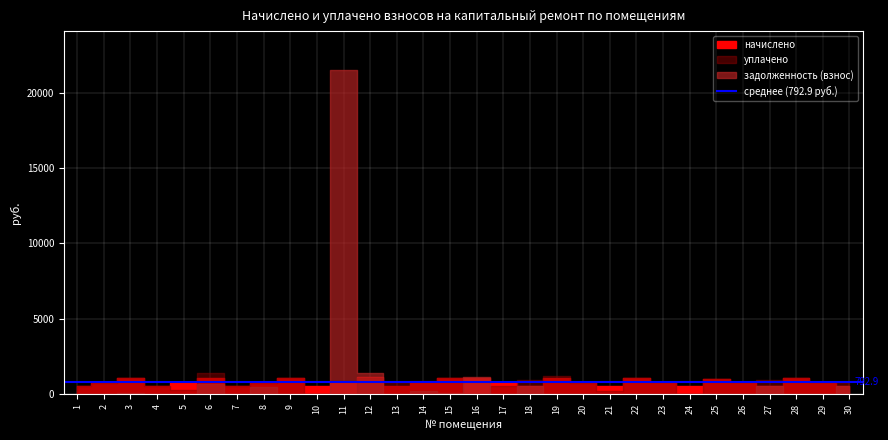

What is the difference between the задолженность (взнос) values at 5 and 14?

185.5